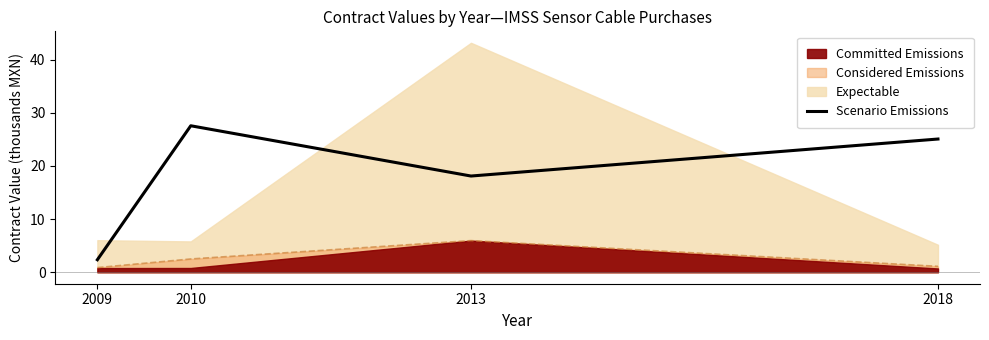

Where does the data first go above 25?

2010